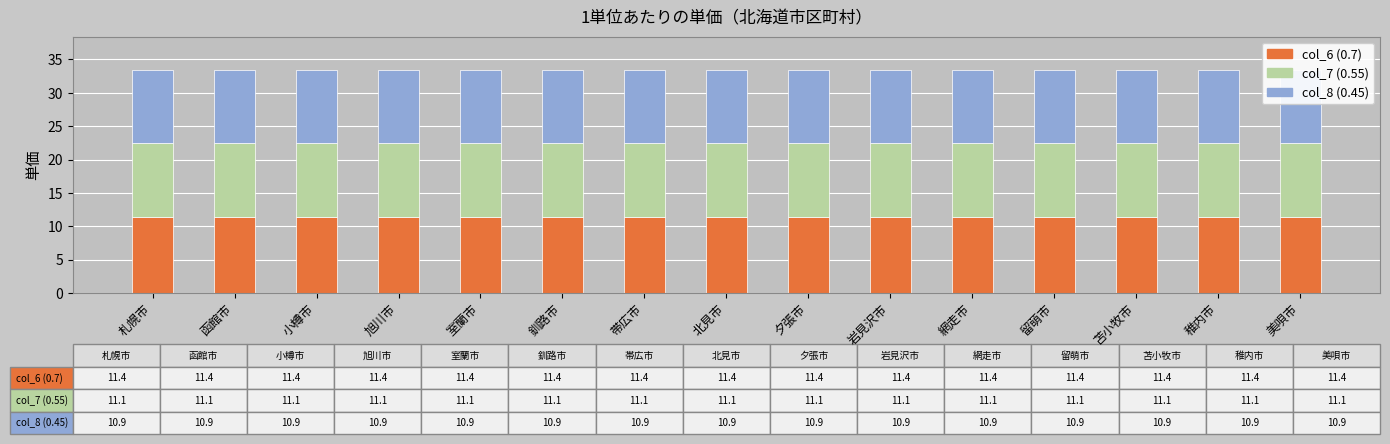

What is the sum of the col_8 (0.45) values at 旭川市 and 岩見沢市?

21.8